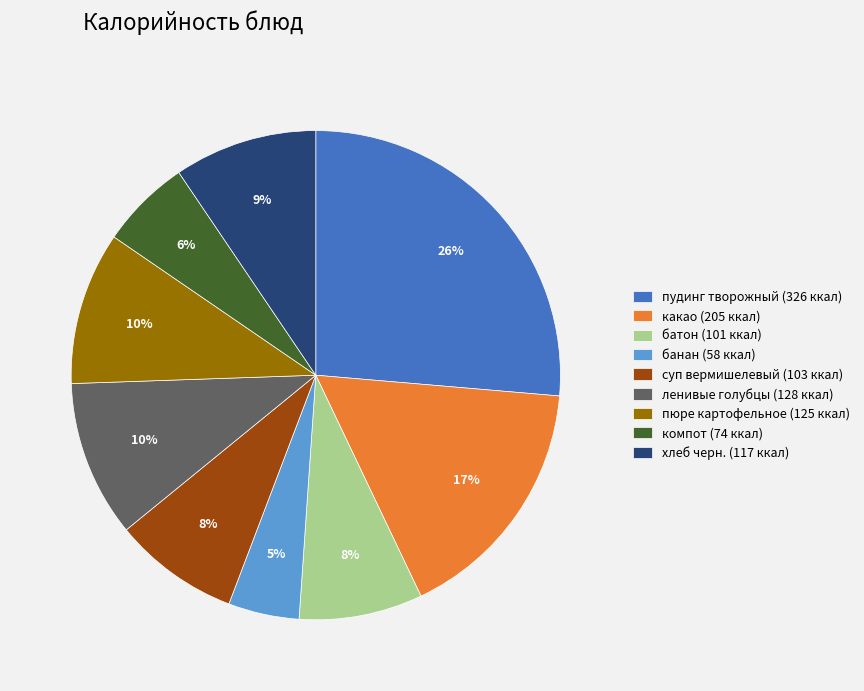

True or false: пюре картофельное accounts for 2% of the total.

False